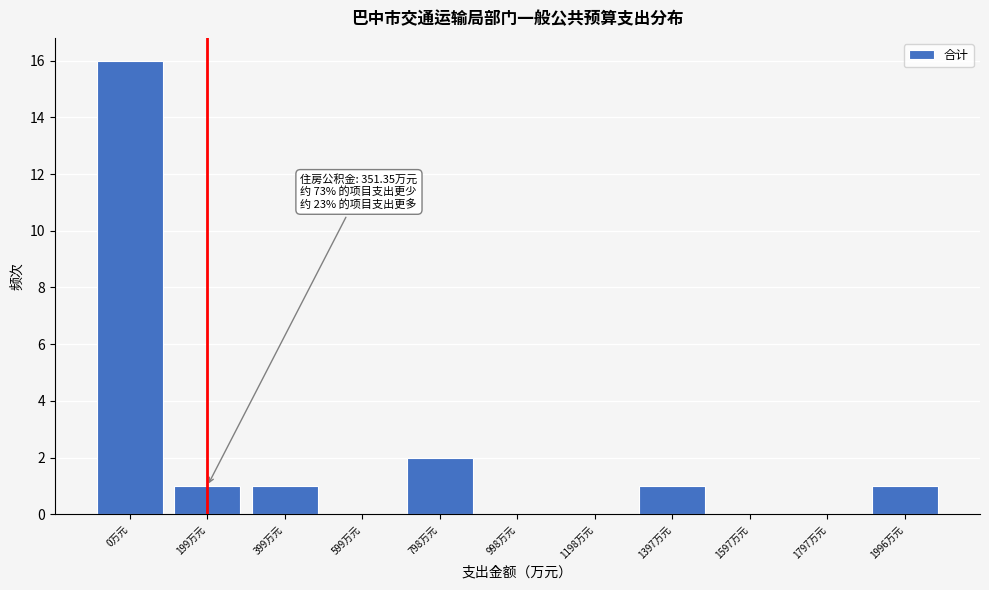

Reading left to right, list all the values displayed in this chart.

0万元=16	199万元=1	399万元=1	599万元=0	798万元=2	998万元=0	1198万元=0	1397万元=1	1597万元=0	1797万元=0	1996万元=1